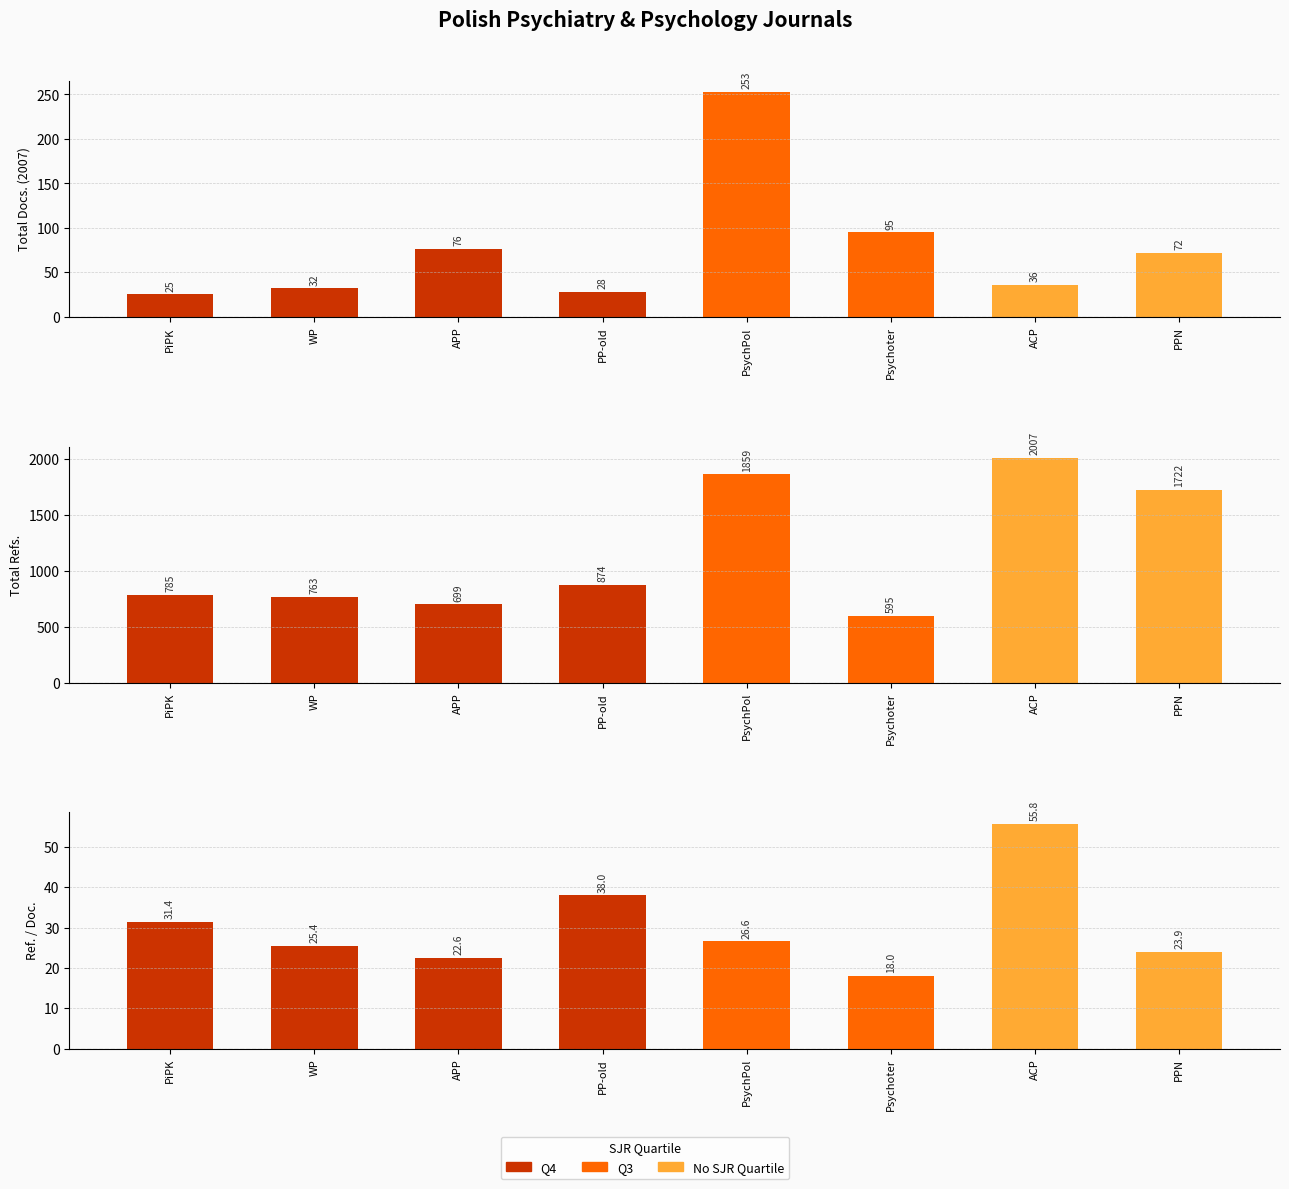

Which series has the largest range (max minus min)?

Total Refs.